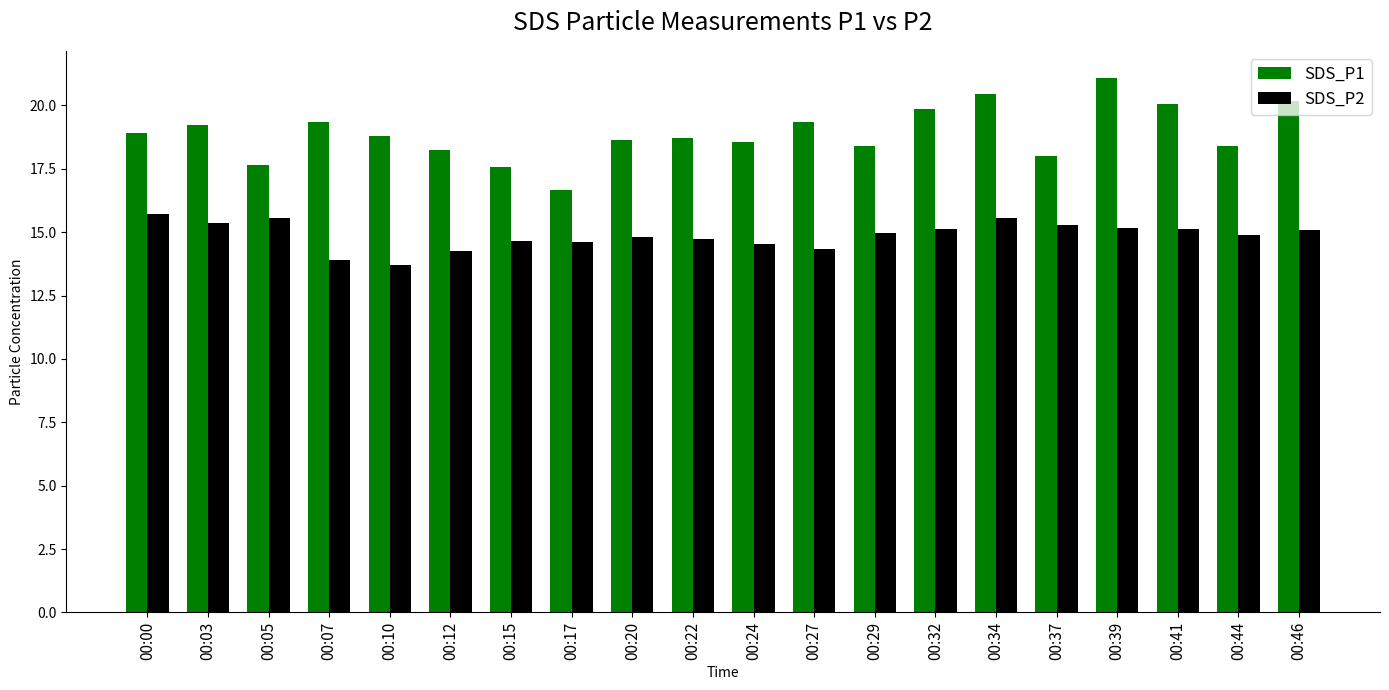

What are all the series names shown in the legend?

SDS_P1, SDS_P2